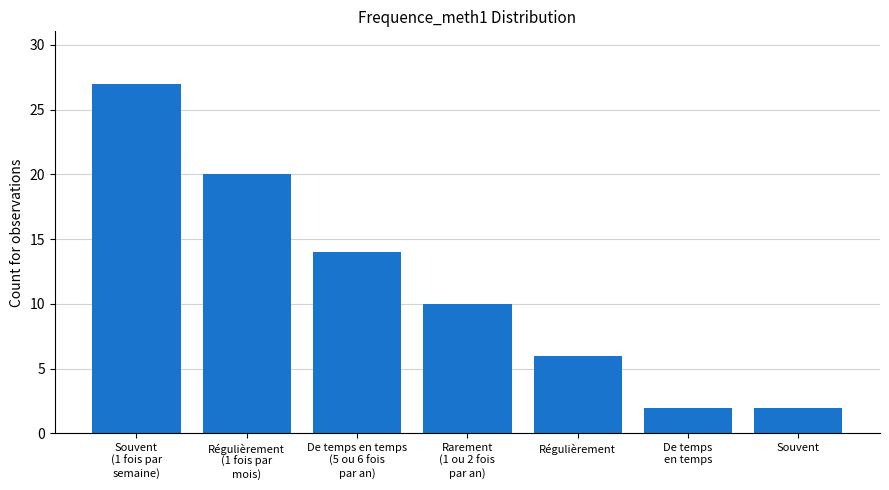

What is the sum of all values?

81